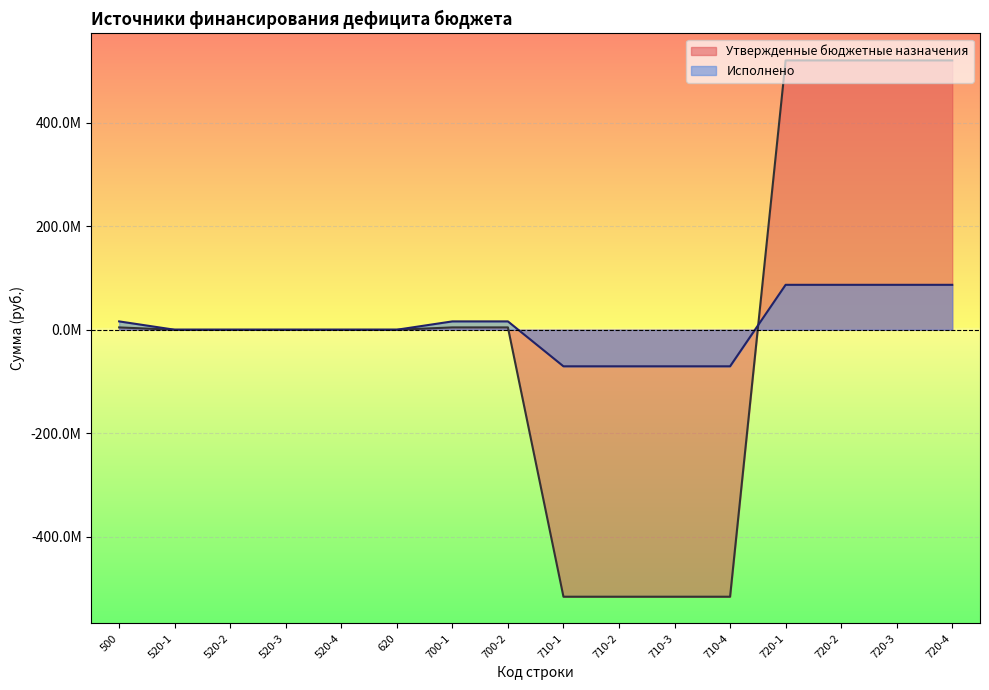

The Утвержденные бюджетные назначения series shows -537963054.7 at 620. True or false?

False